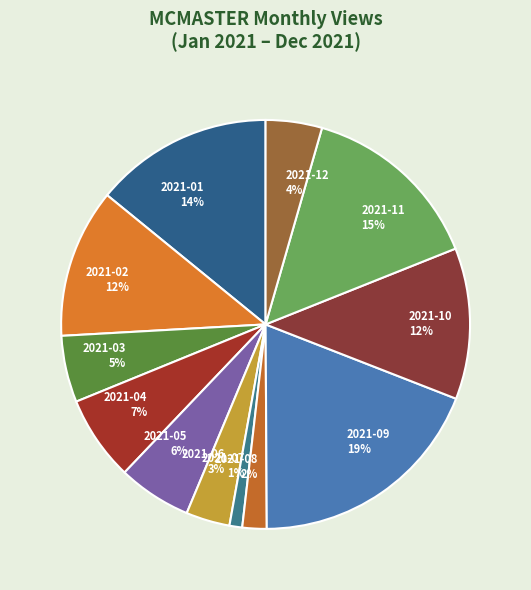

Which category has the biggest portion of the pie?

2021-09